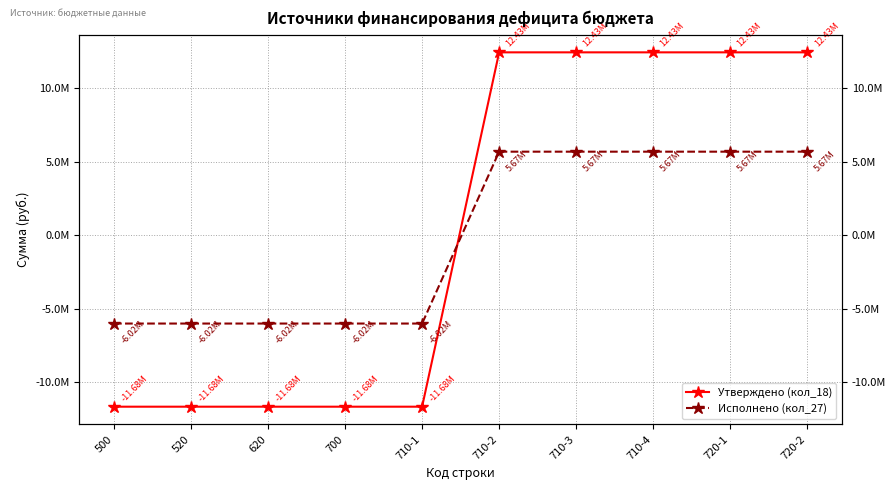

What is the difference between the second highest and second lowest values in the Исполнено (кол_27) series?

11695266.6